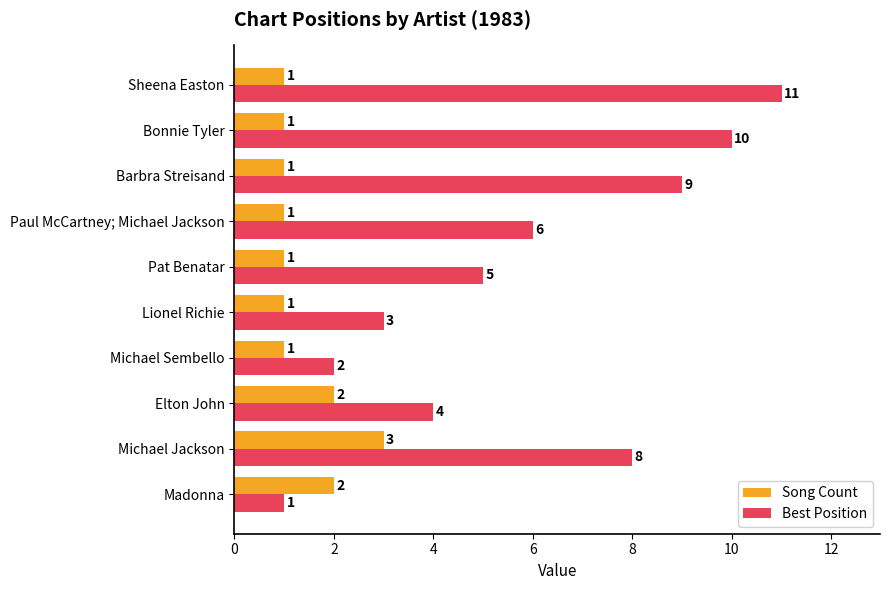

What is the average value of the Best Position series?

6